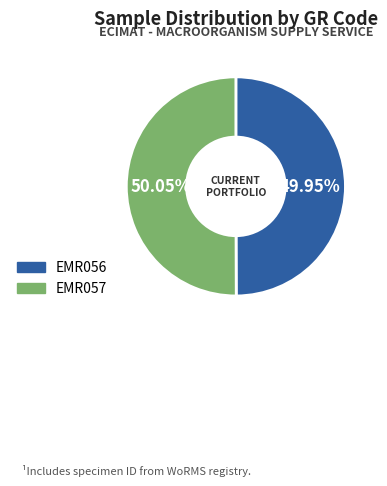

Is there any slice that represents more than half of the pie?

Yes